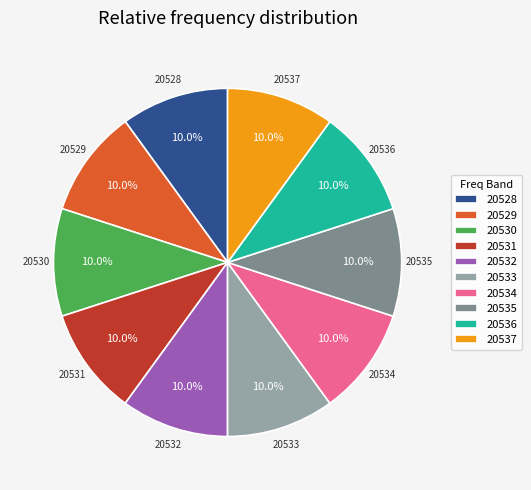

Combined, do 20531 and 20530 account for over 50%?

No